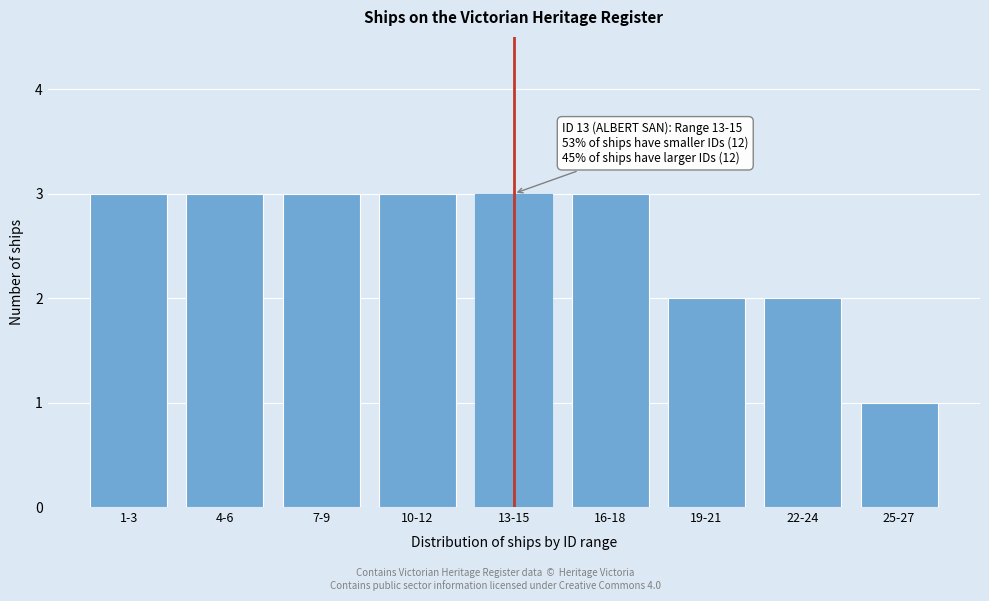

Reading left to right, transcribe all the data shown in this chart.

3	3	3	3	3	3	2	2	1